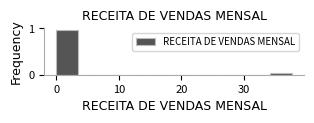

Read against the x-axis, roughly where is the centre of the tallest bar?

2